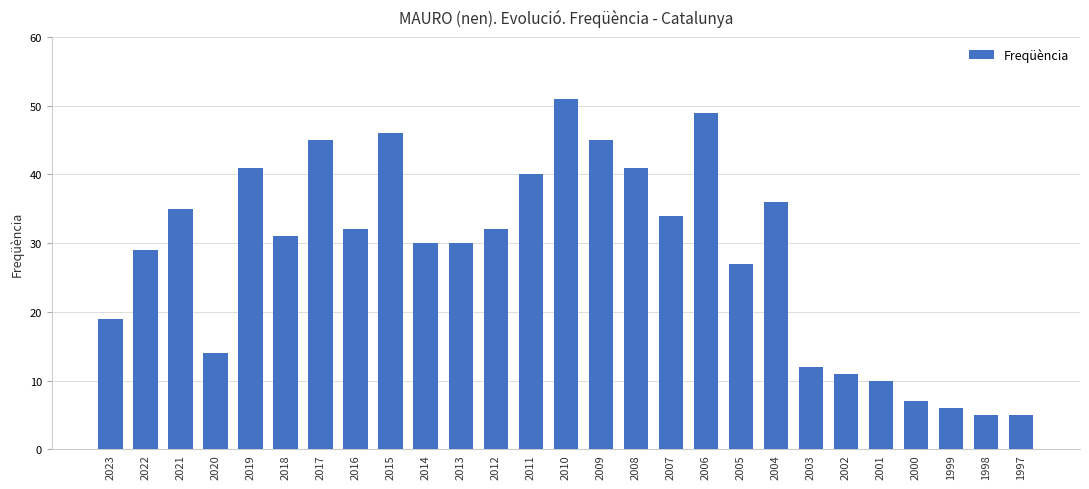

Reading left to right, list all the values displayed in this chart.

2023=19	2022=29	2021=35	2020=14	2019=41	2018=31	2017=45	2016=32	2015=46	2014=30	2013=30	2012=32	2011=40	2010=51	2009=45	2008=41	2007=34	2006=49	2005=27	2004=36	2003=12	2002=11	2001=10	2000=7	1999=6	1998=5	1997=5